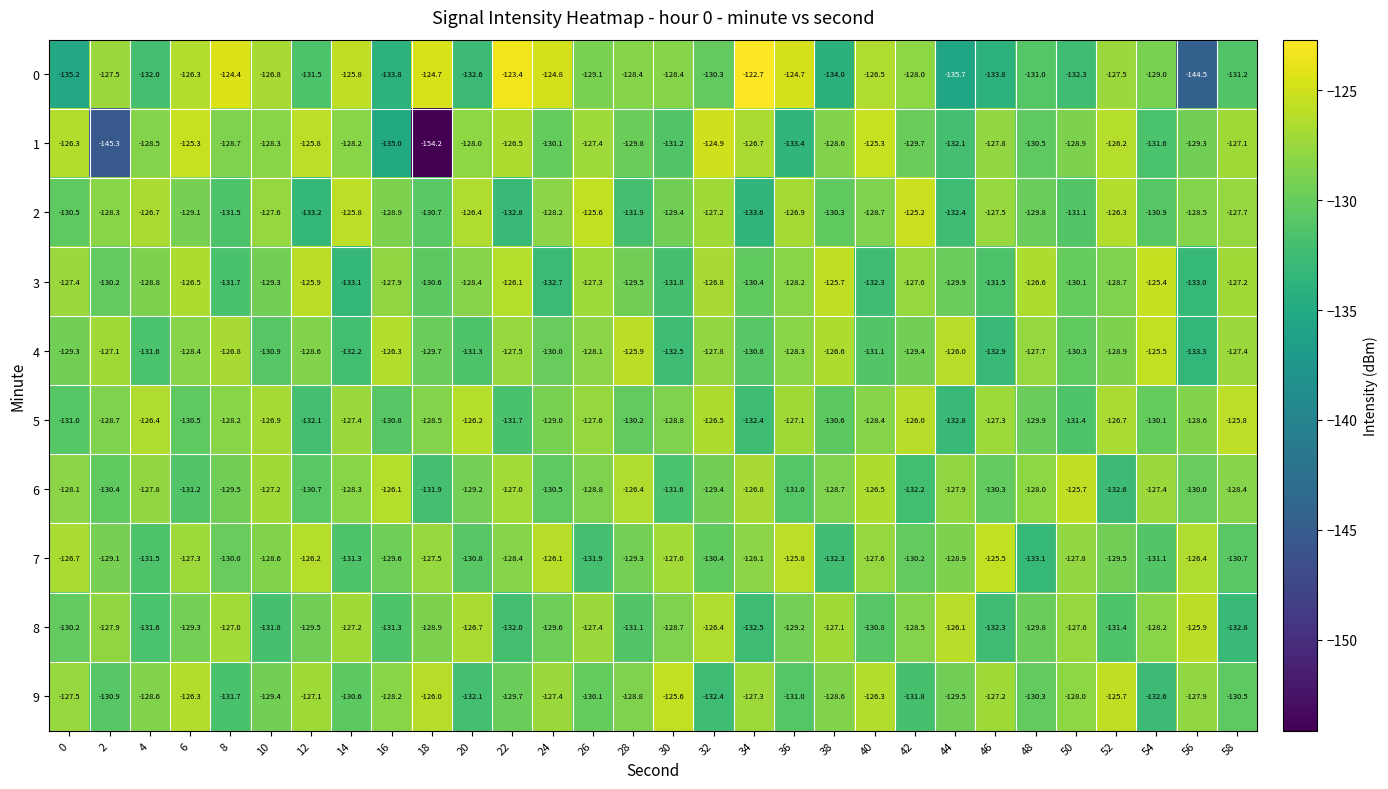

The value of 4 at 10 is -130.9. True or false?

True